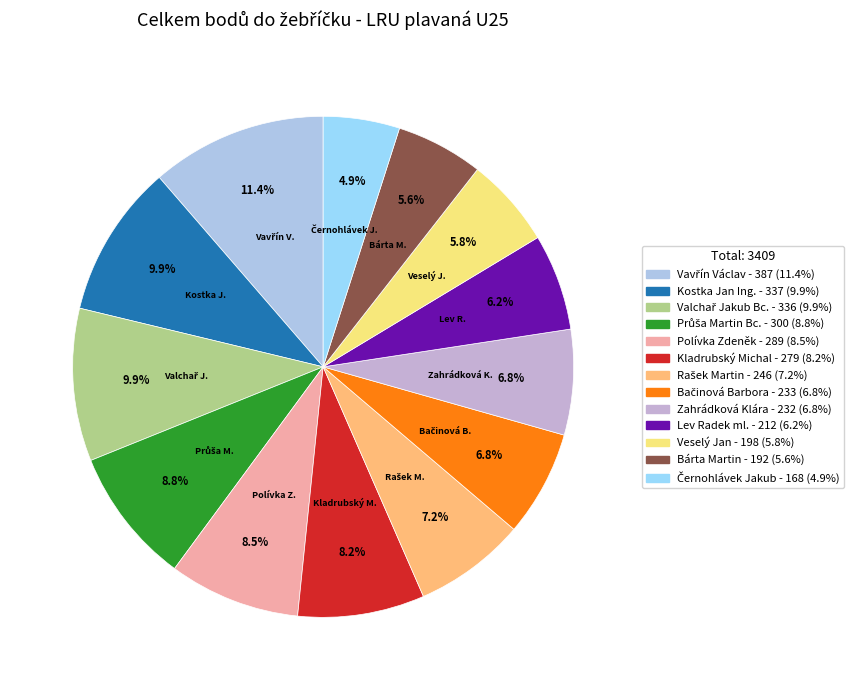

How many slices are in this pie chart?

13